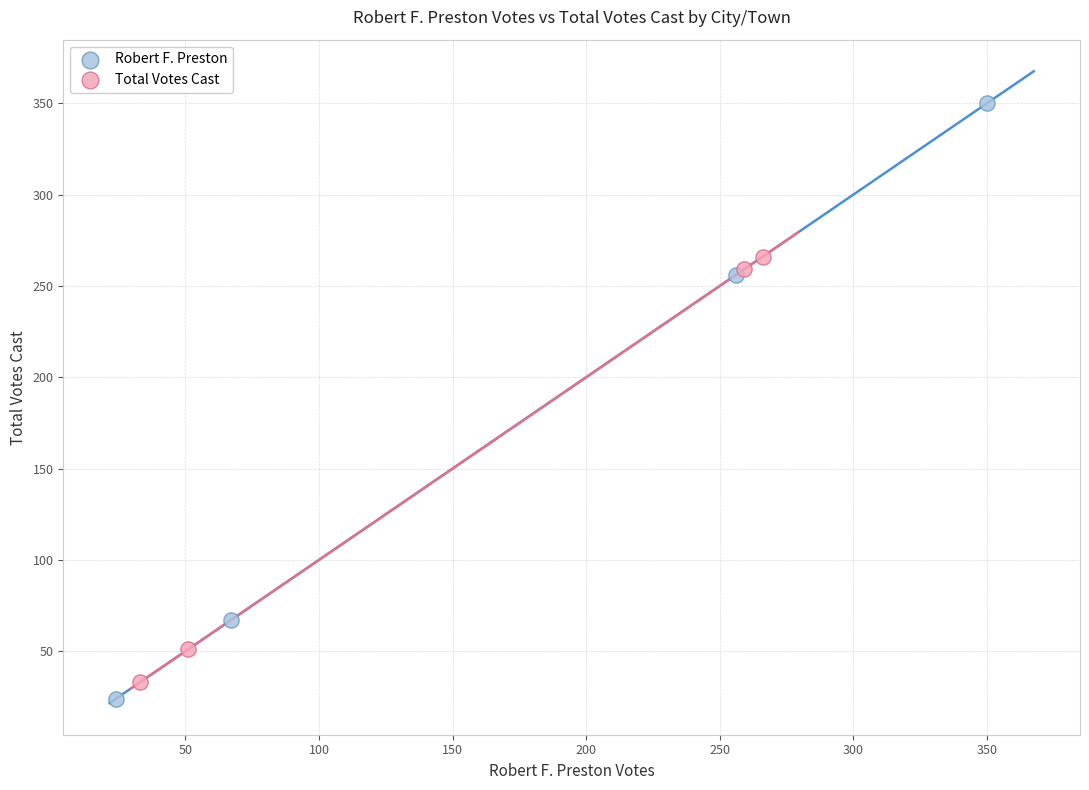

What are all the series names shown in the legend?

Robert F. Preston, Total Votes Cast